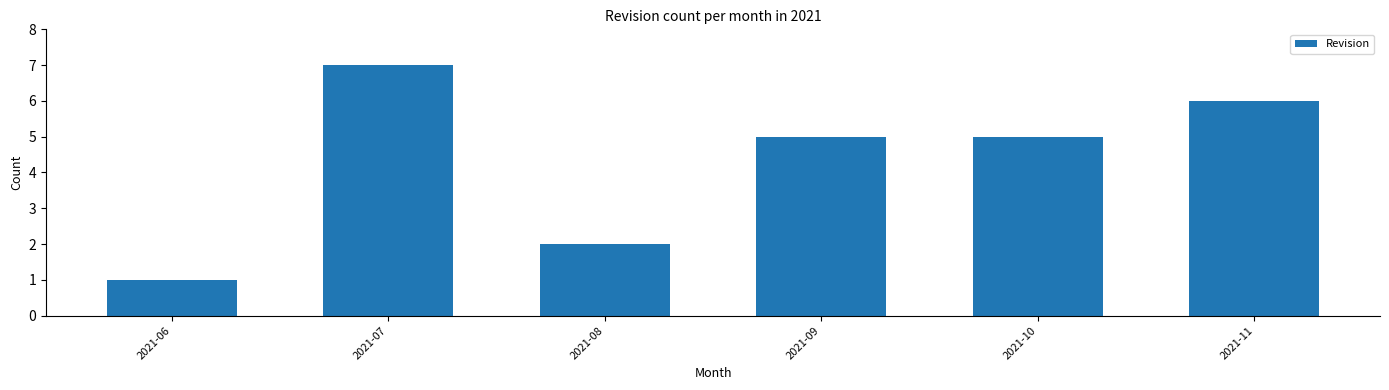

What is the value of the 4th bar from the left?

5